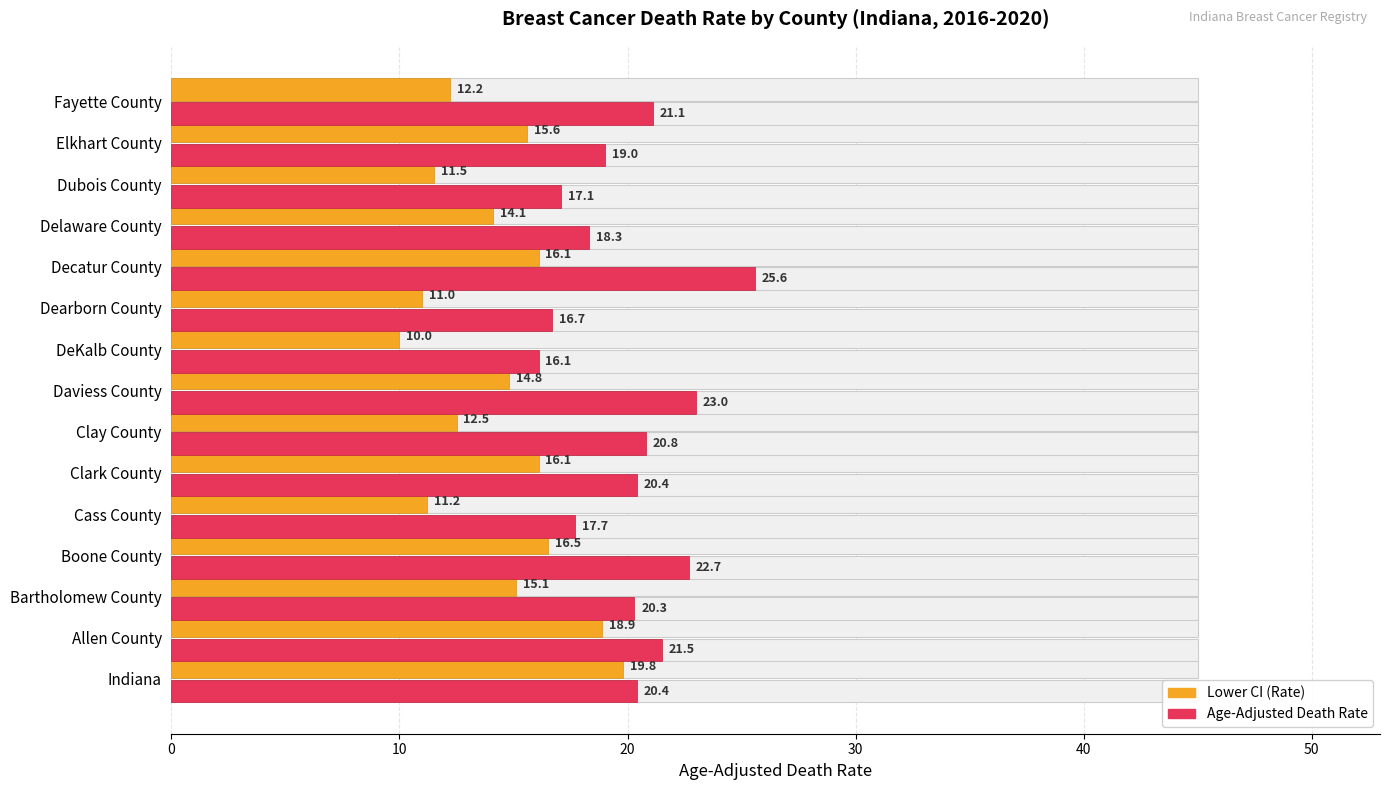

Rank the series by their average value, from lowest to highest.

Lower CI (Rate), Age-Adjusted Death Rate